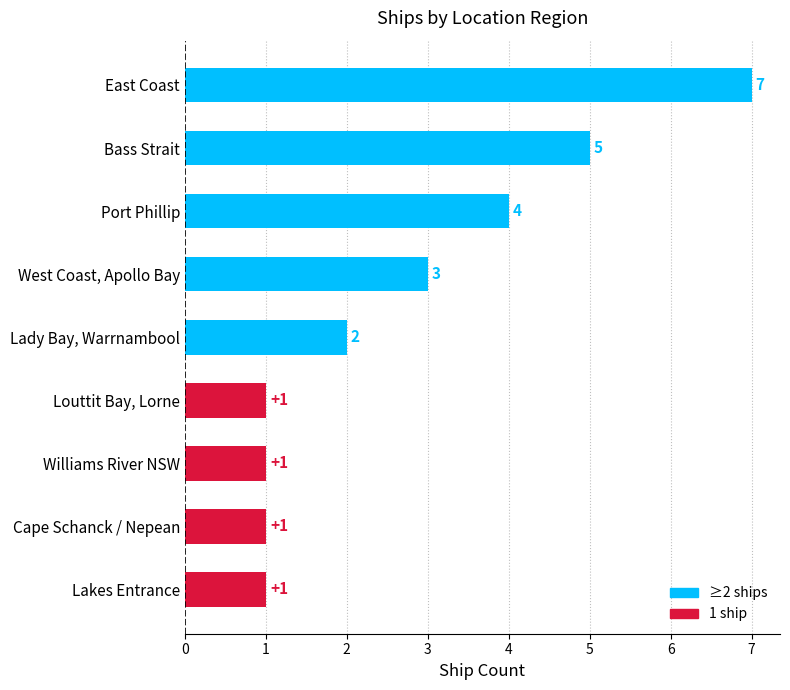

What is the change in value from Lady Bay, Warrnambool to Port Phillip?

+2